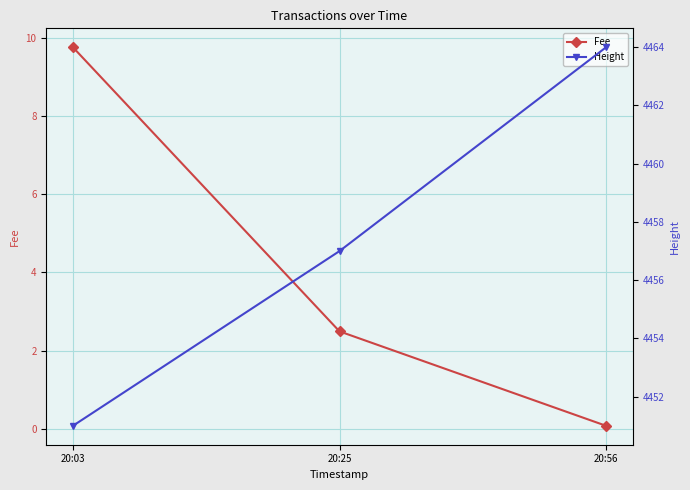

What is the difference between the highest and lowest values at 20:03?

4441.2